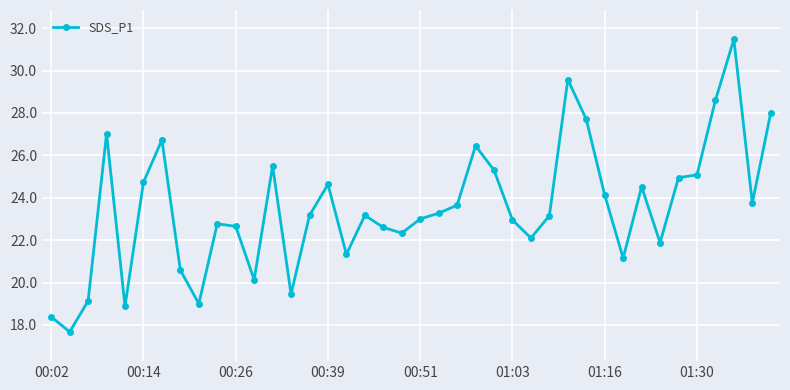

What is the difference between the second highest and minimum values?

11.9